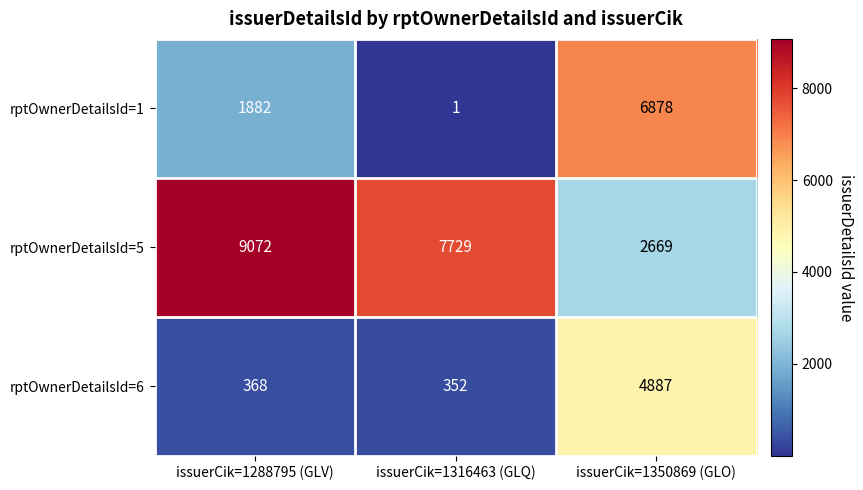

Which series has the largest total across all categories?

rptOwnerDetailsId=5